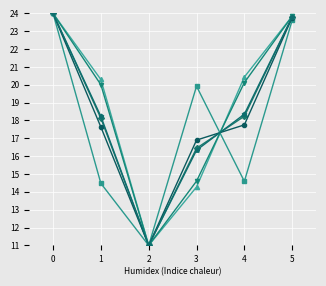

What is the total value across all series at 1?

108.8